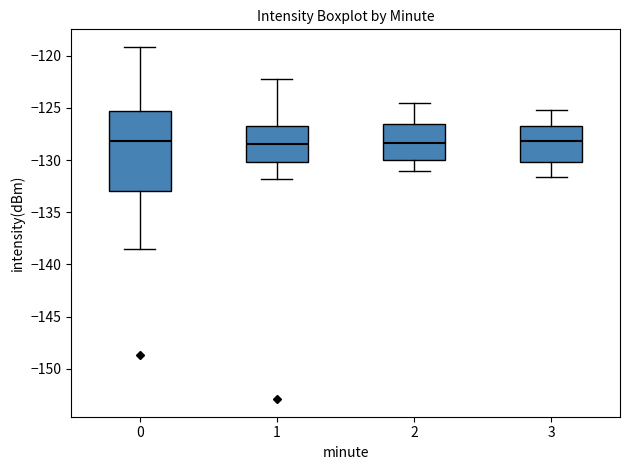

Reading left to right, read every box against the y-axis: the position of its median line, the range the box covers, and the ends of its whiskers. The values are not printed on the chart, so give them approximately, as read against the axis.

0: median -128.0, box -133.0 to -125.5, whiskers -138.5 to -119.0
1: median -128.5, box -130.0 to -126.5, whiskers -132.0 to -122.5
2: median -128.5, box -130.0 to -126.5, whiskers -131.0 to -124.5
3: median -128.0, box -130.0 to -126.5, whiskers -131.5 to -125.0